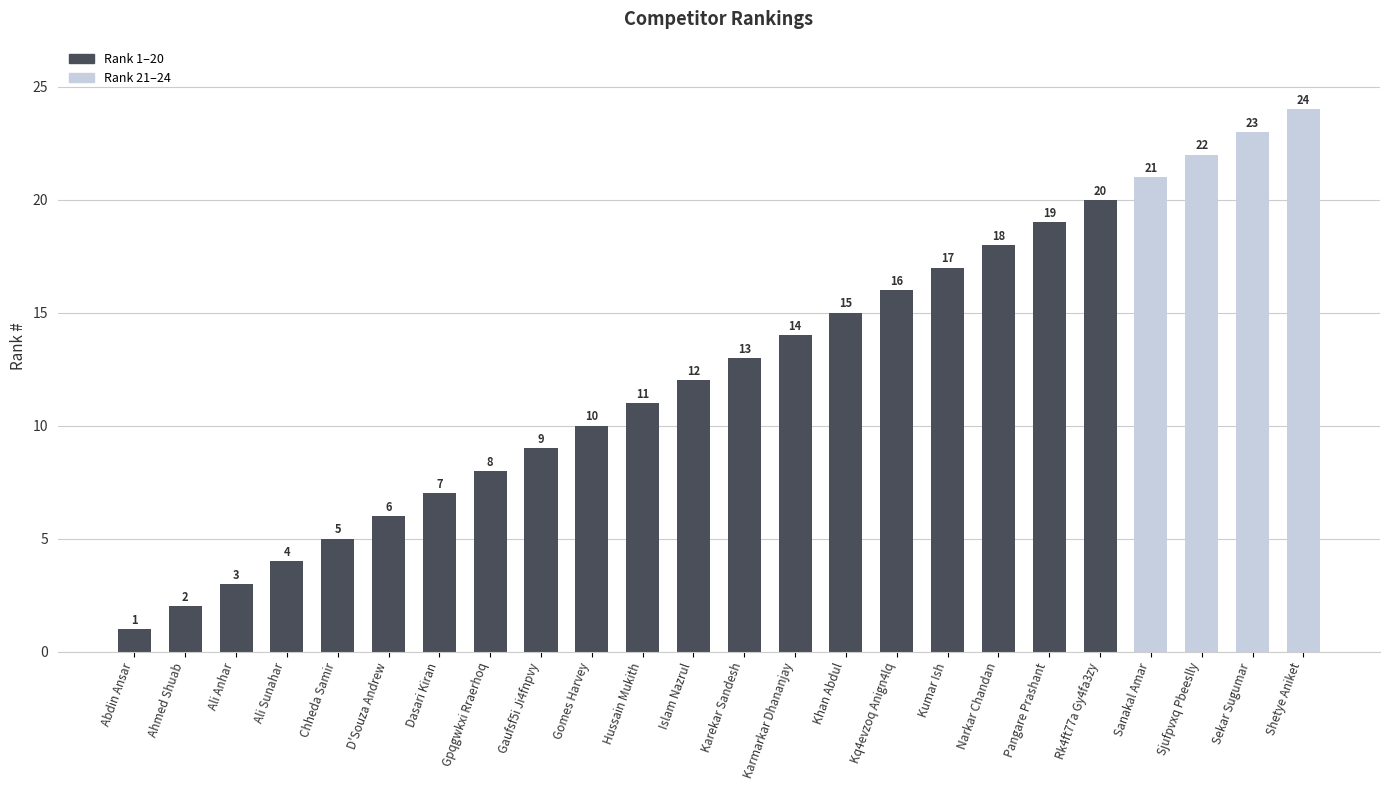

What is the difference between the values at Ahmed Shuab and Khan Abdul?

13